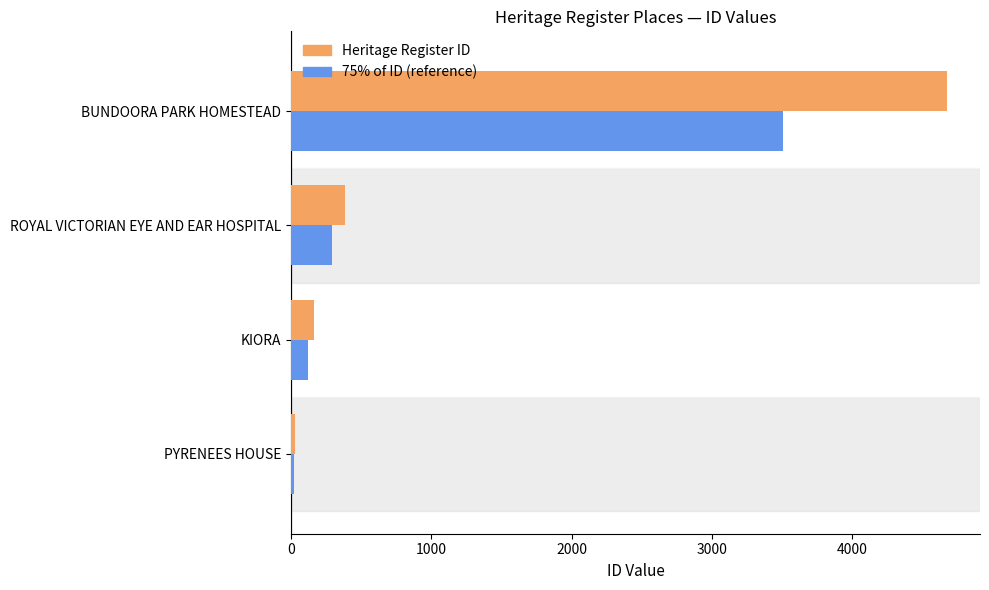

What is the sum of all Heritage Register ID values?

5252